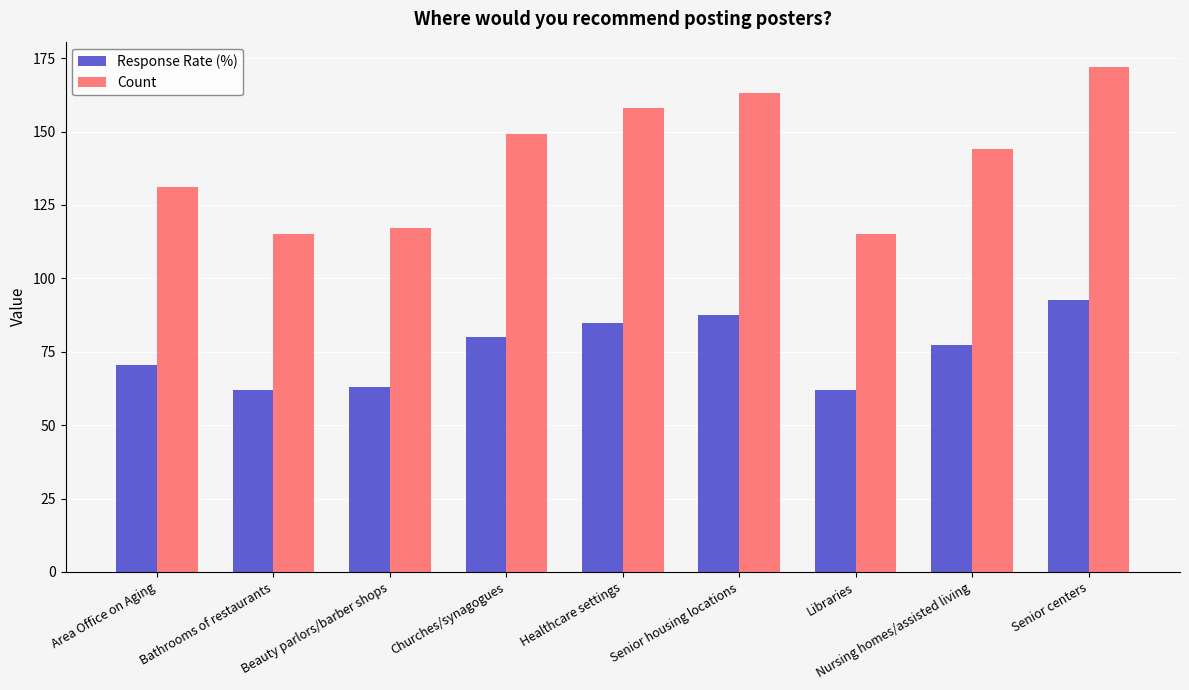

How many bars are there in each group?

2